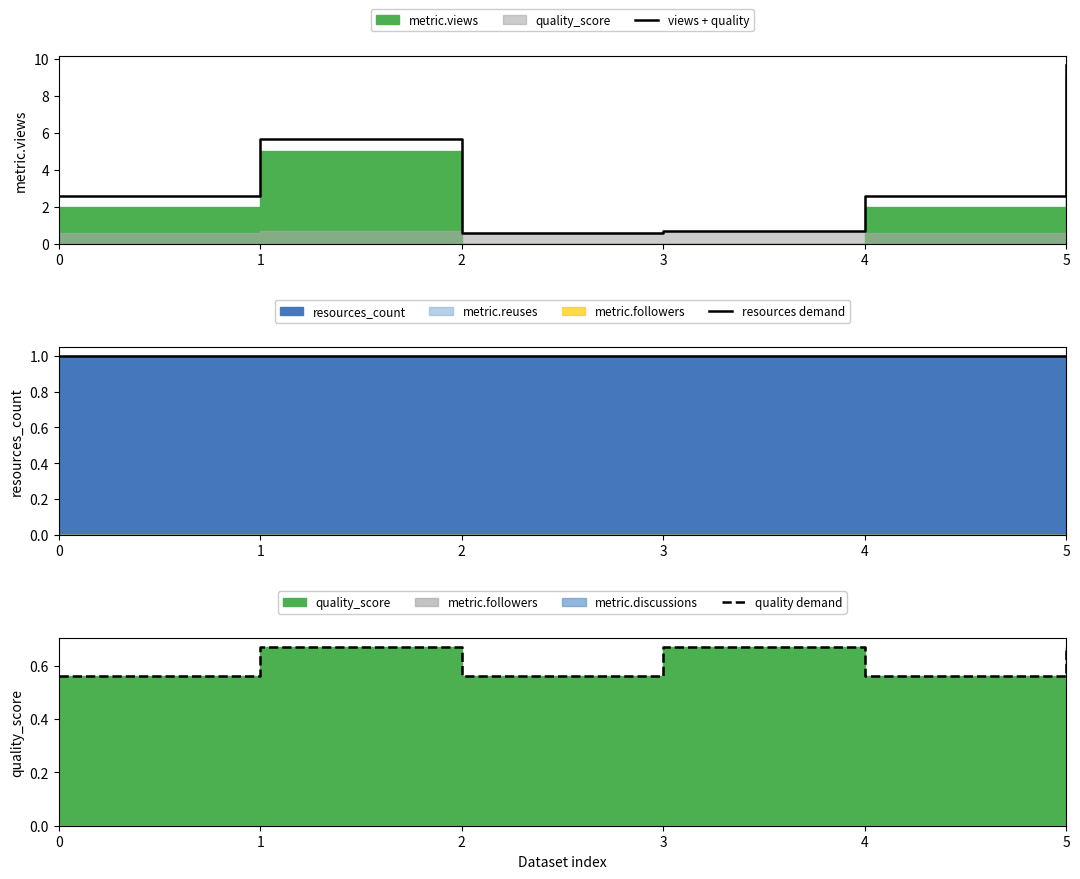

Where is views + quality nearest to the value 5?

1